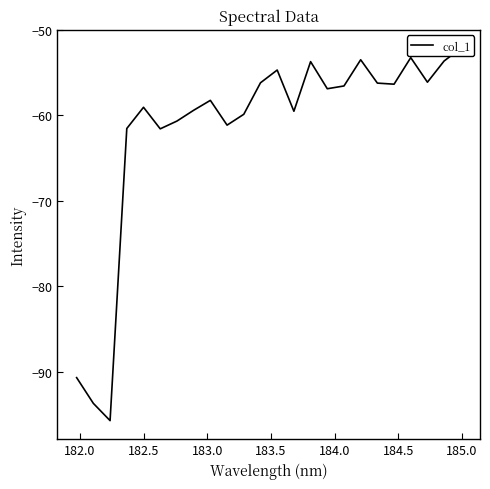

Count the number of values greater than -56.

6